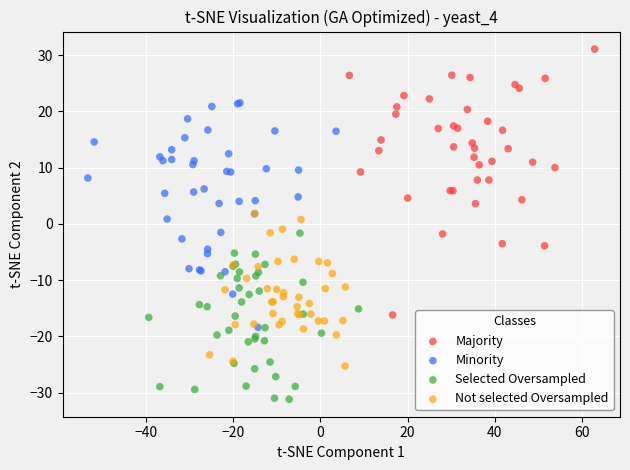

Which series contains the lowest Y value?

Selected Oversampled